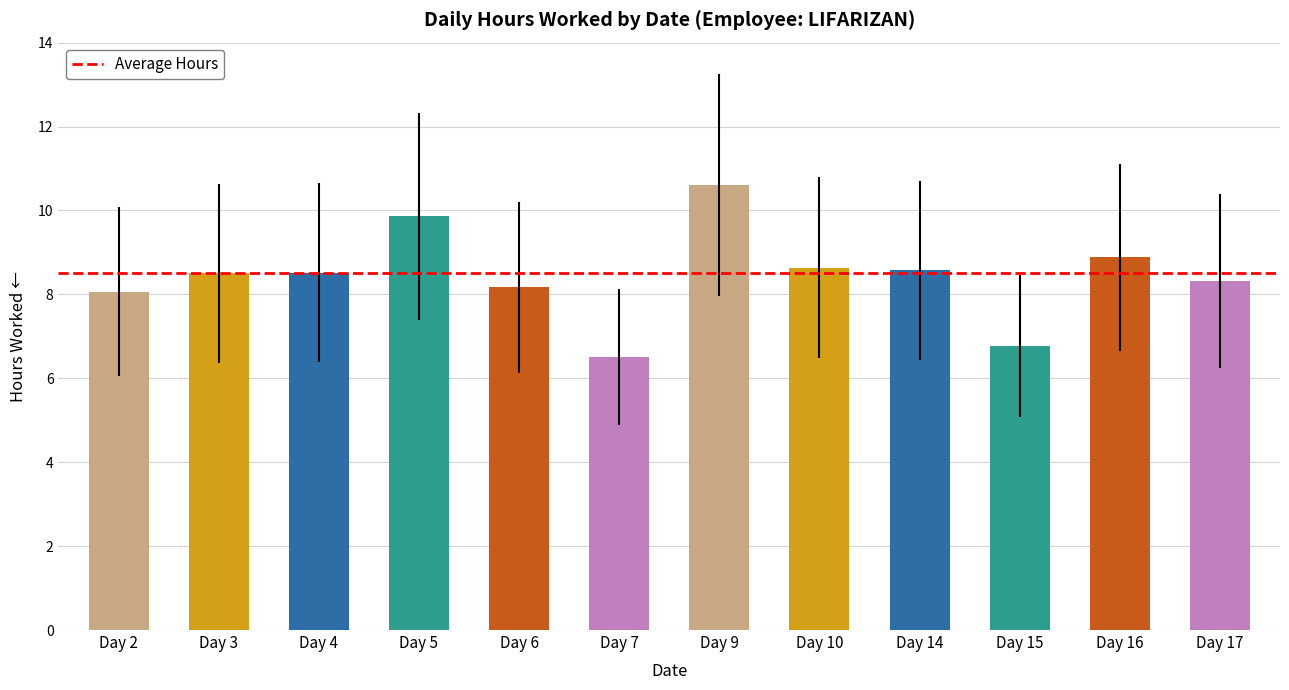

Which label corresponds to the largest value in the chart?

Day 9